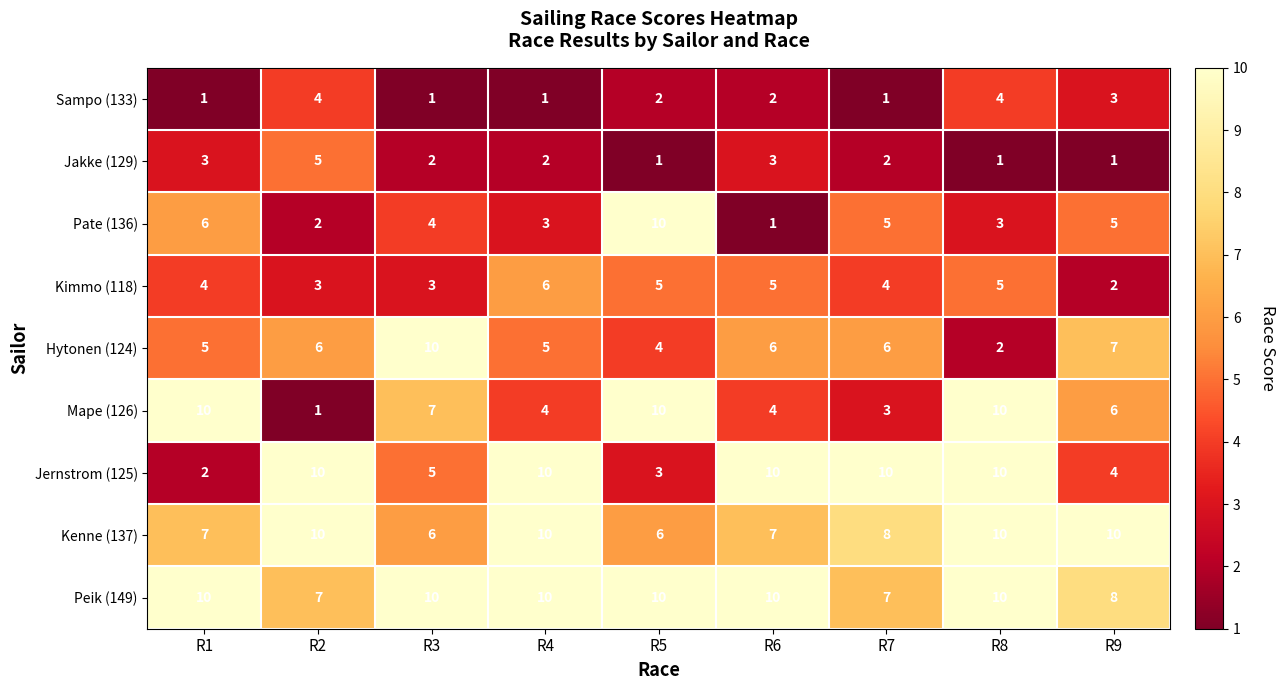

Which series changed the most between R5 and R6?

Pate (136)